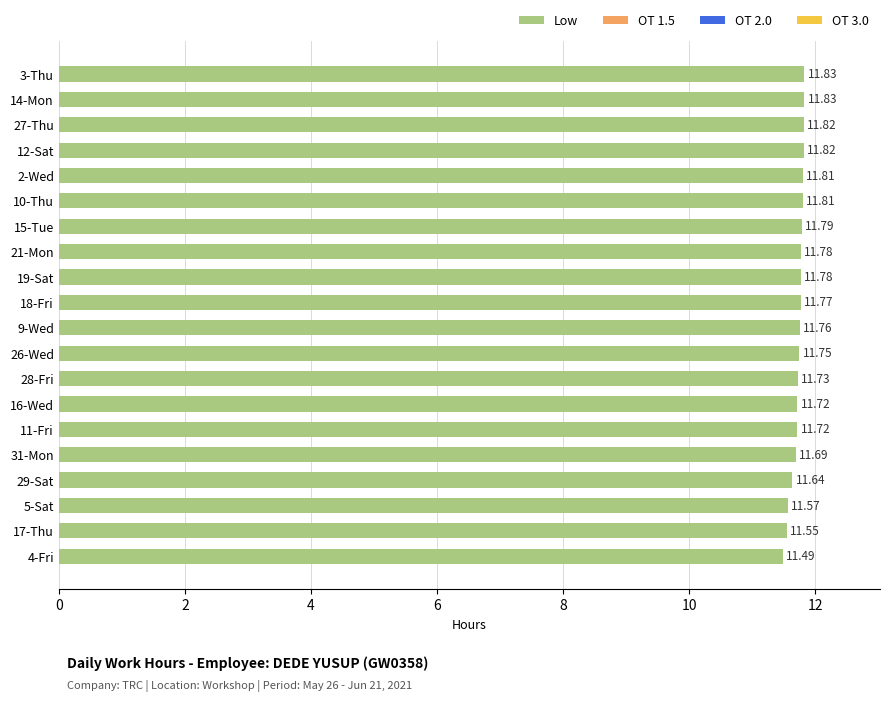

Approximately how many times larger is the value at 4-Fri compared to 19-Sat?

1.0